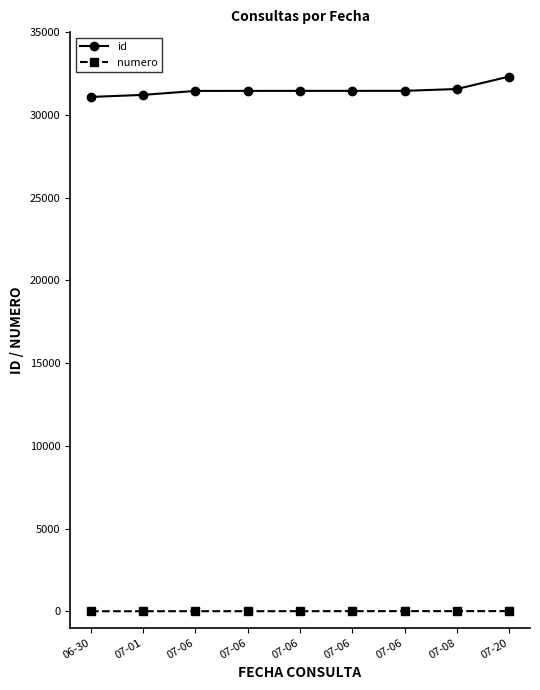

True or false: id and numero intersect in this chart.

False